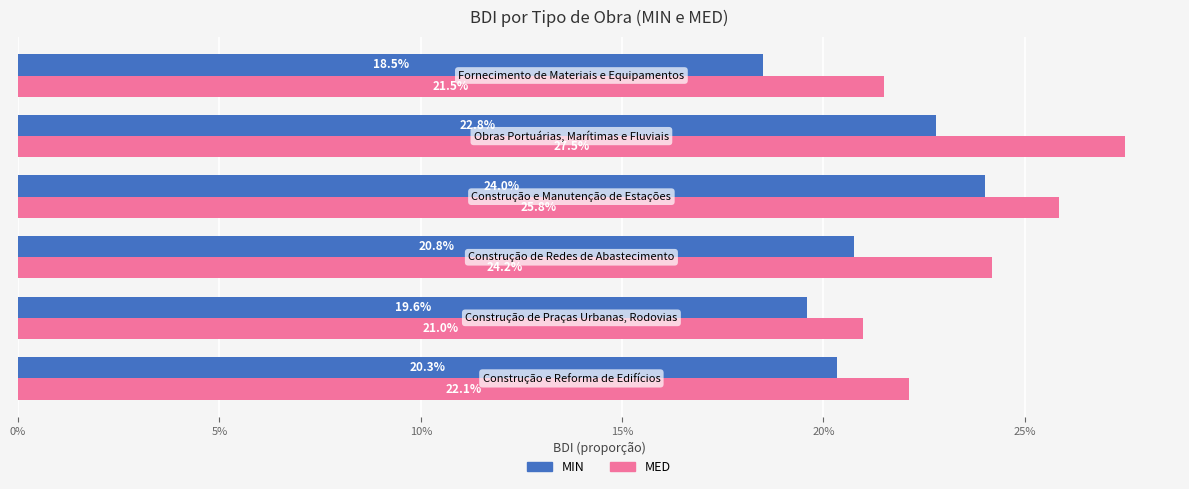

What is the highest value of the MED series?

0.3